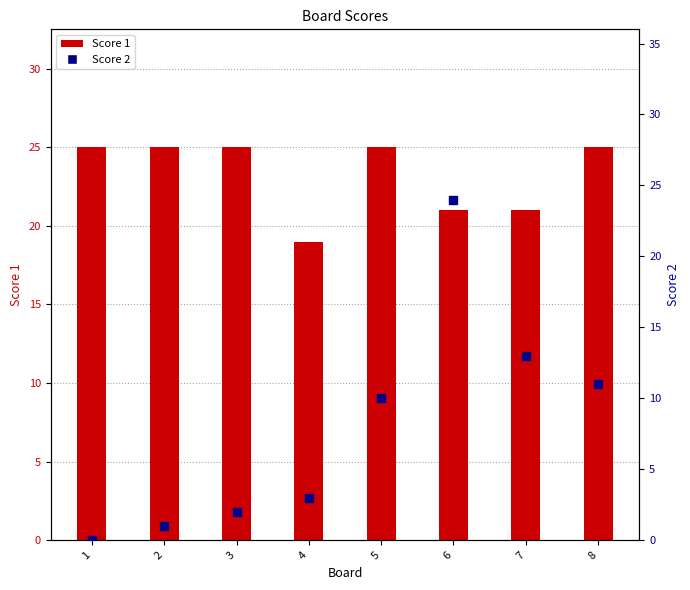

Which series contains the highest Y value?

Score 1